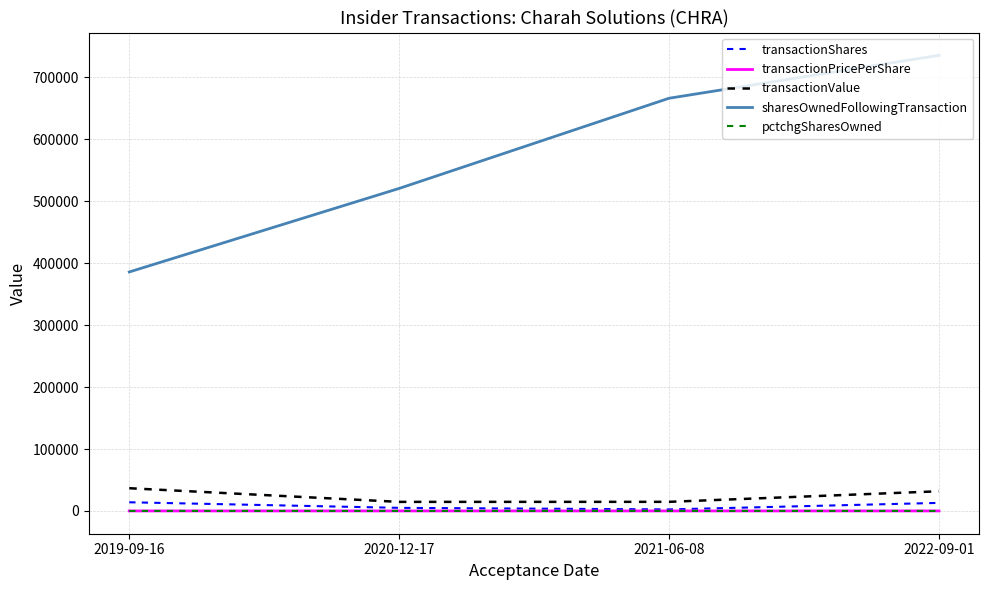

At which category does the chart reach its peak across all series?

2022-09-01